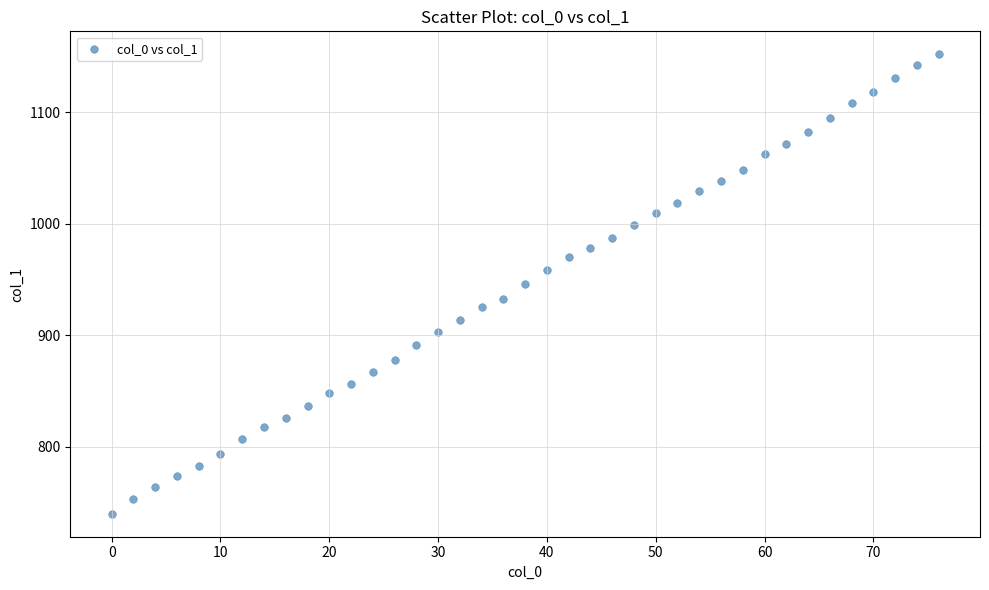

What is the range of X values (max minus min)?

76